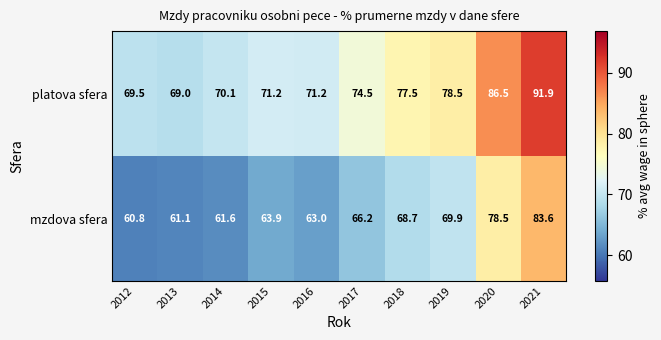

What is the spread (max minus min) of values at 2016?

8.2